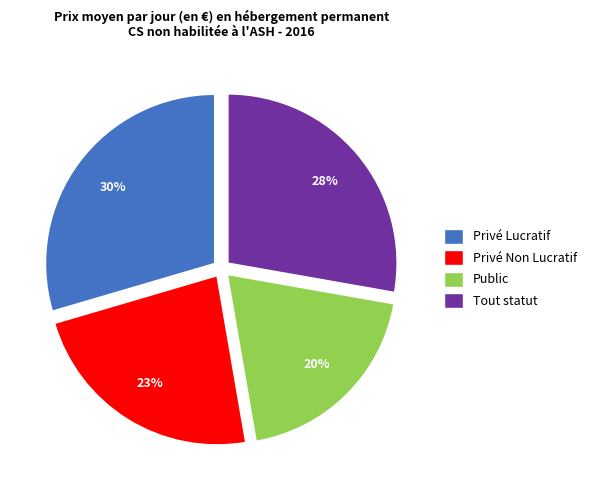

True or false: Public accounts for 20% of the total.

True